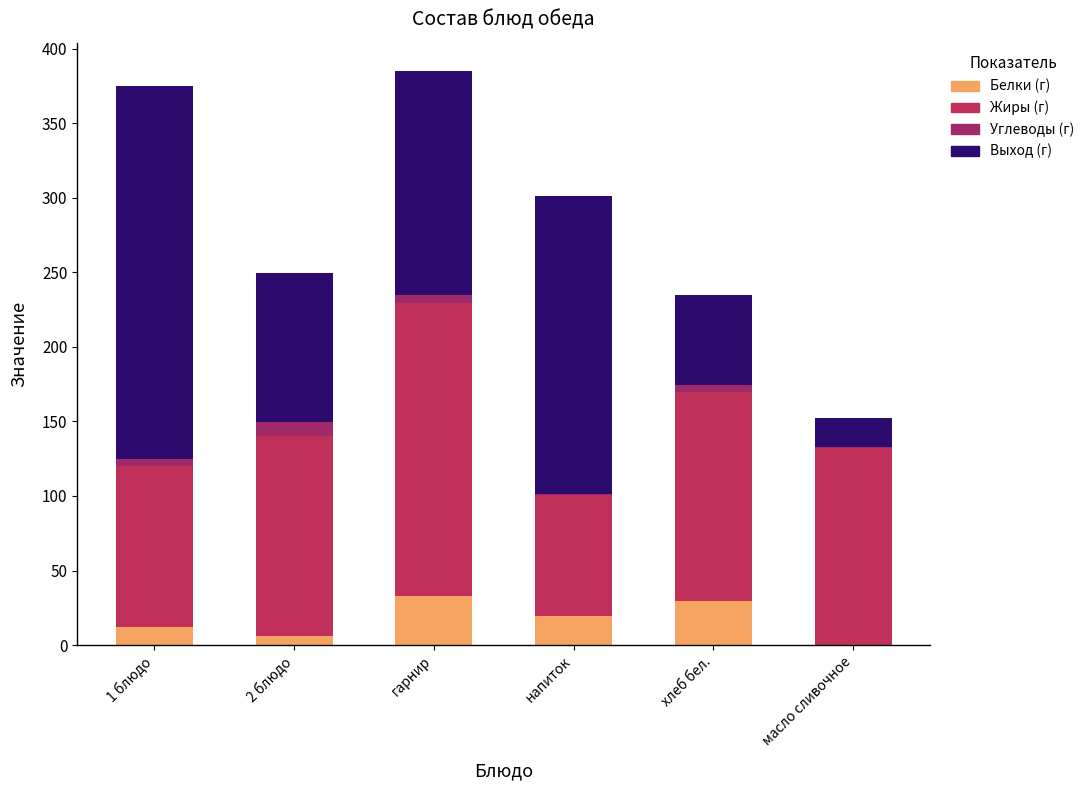

What is the average value of the Жиры (г) series?

132.1